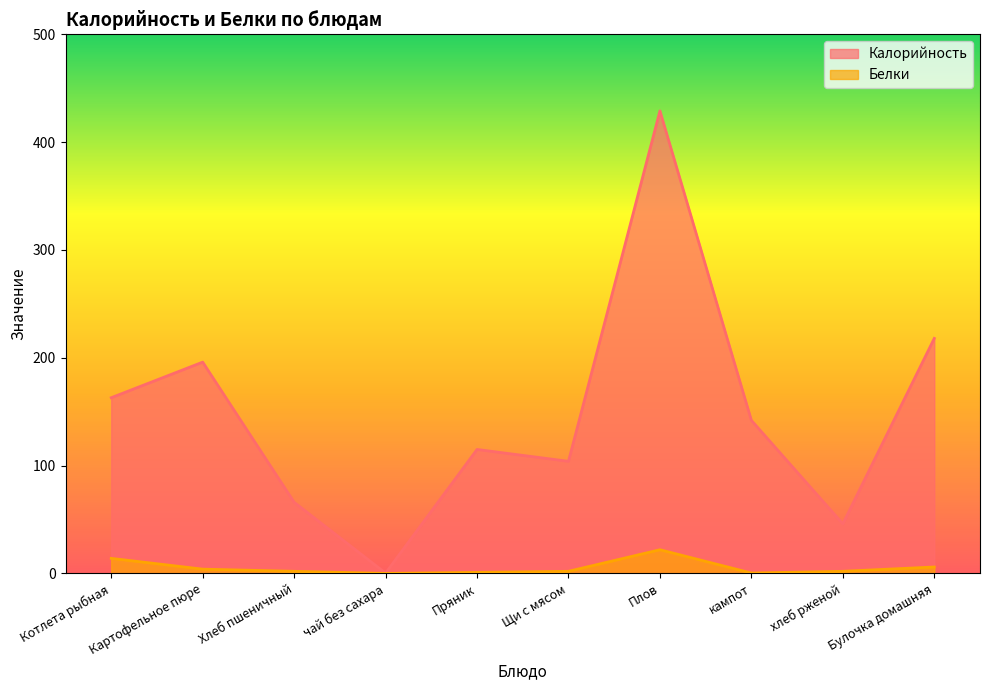

True or false: Белки and Калорийность cross at least once.

False